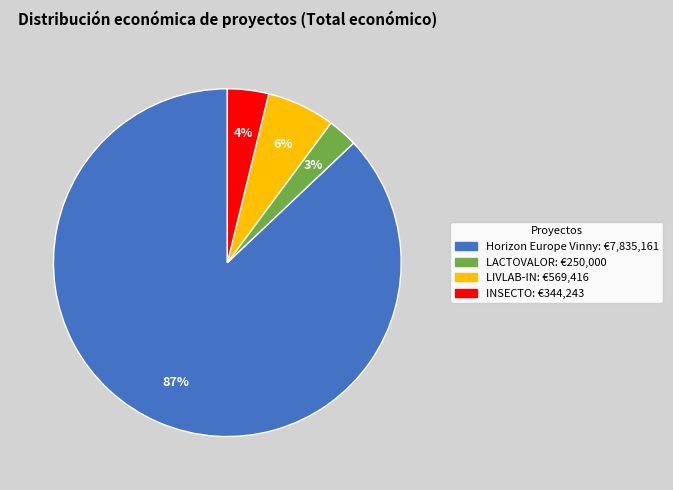

The INSECTO slice represents 15% of the pie. True or false?

False